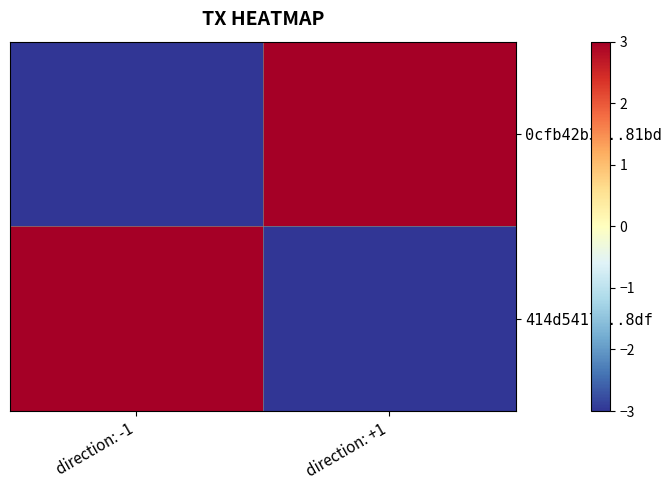

At how many categories does at least one series exceed 1?

2